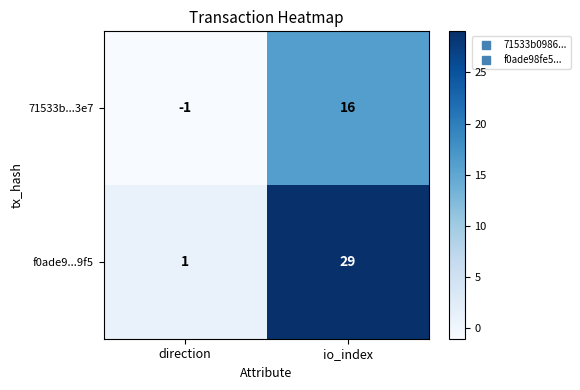

List the series in order of their overall mean, lowest first.

71533b...3e7, f0ade9...9f5